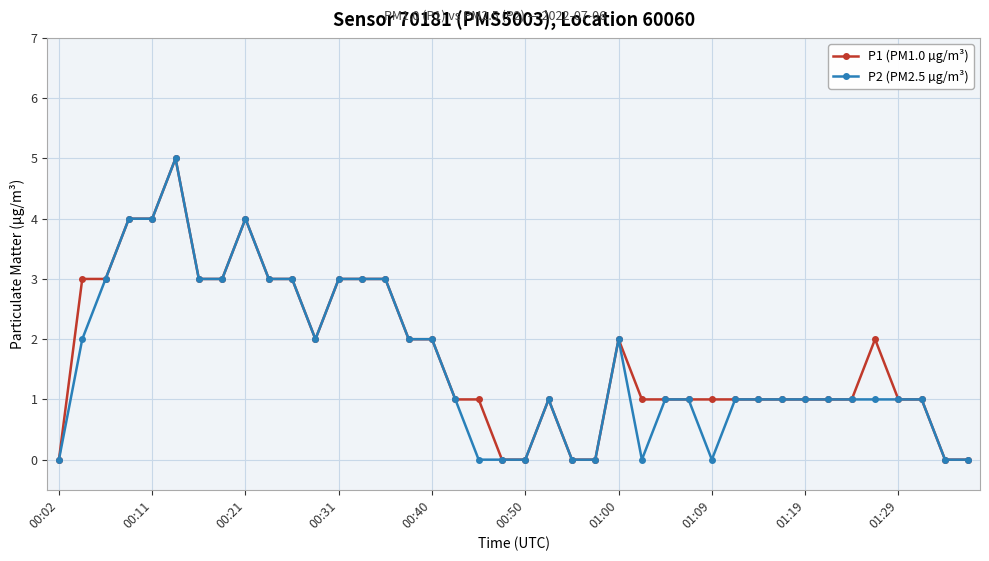

What is the maximum value shown in the chart?

5